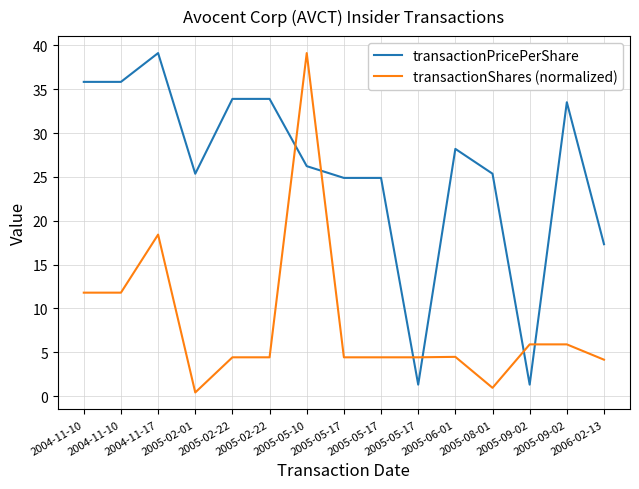

Does the chart have visible grid lines?

Yes